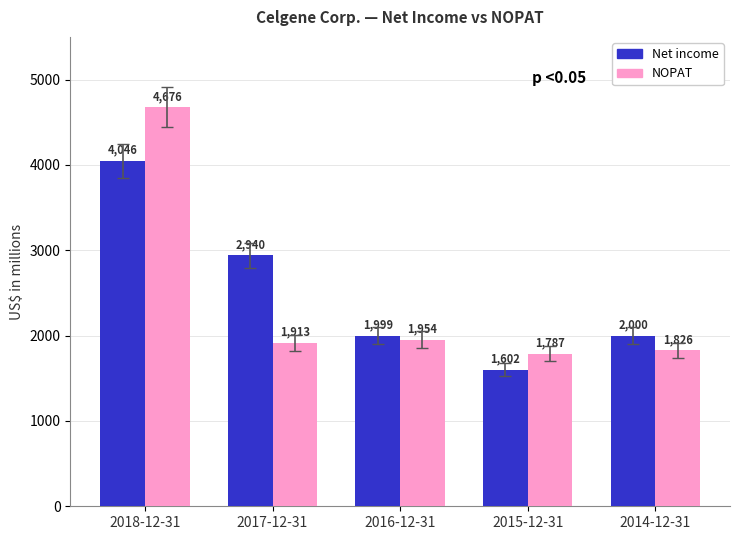

At which label is Net income closest to 2824?

2017-12-31